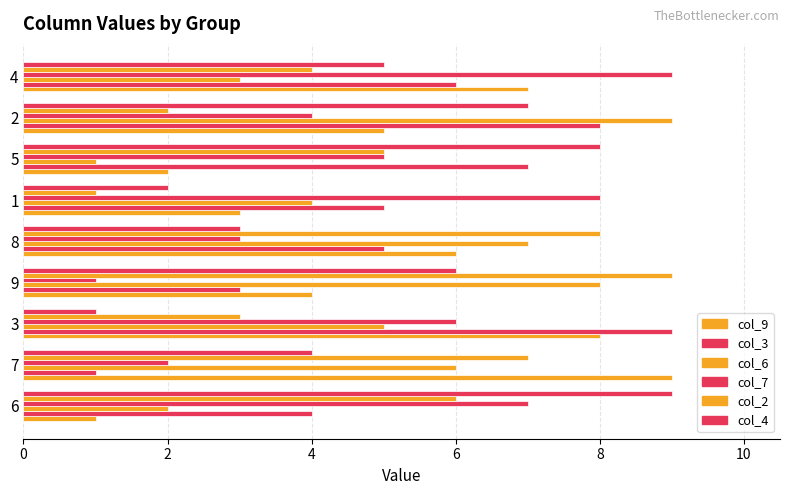

What is the minimum value shown in the chart?

1